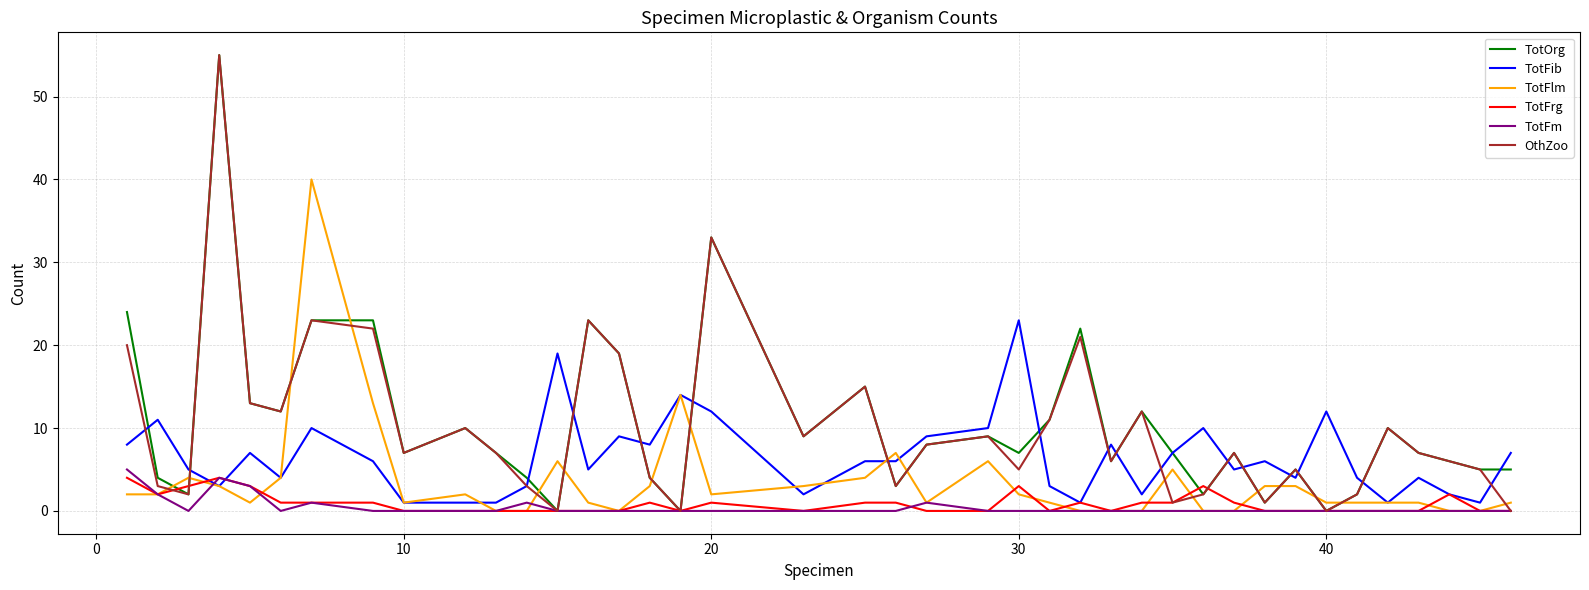

What is the sum of all OthZoo values?

401